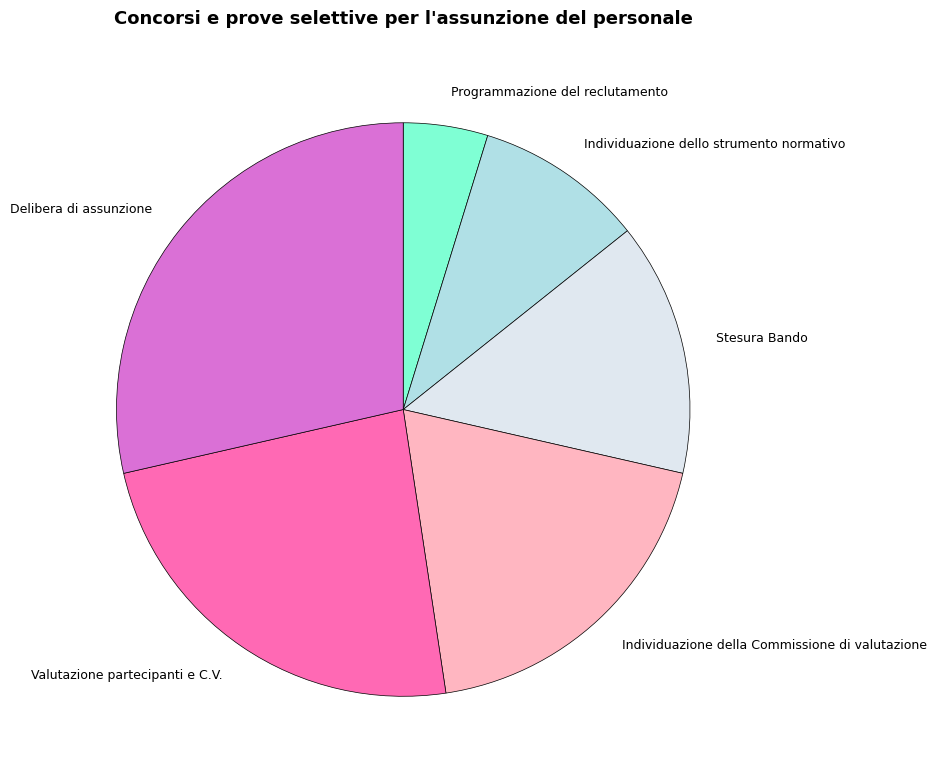

Does Stesura Bando represent more than half of the total?

No